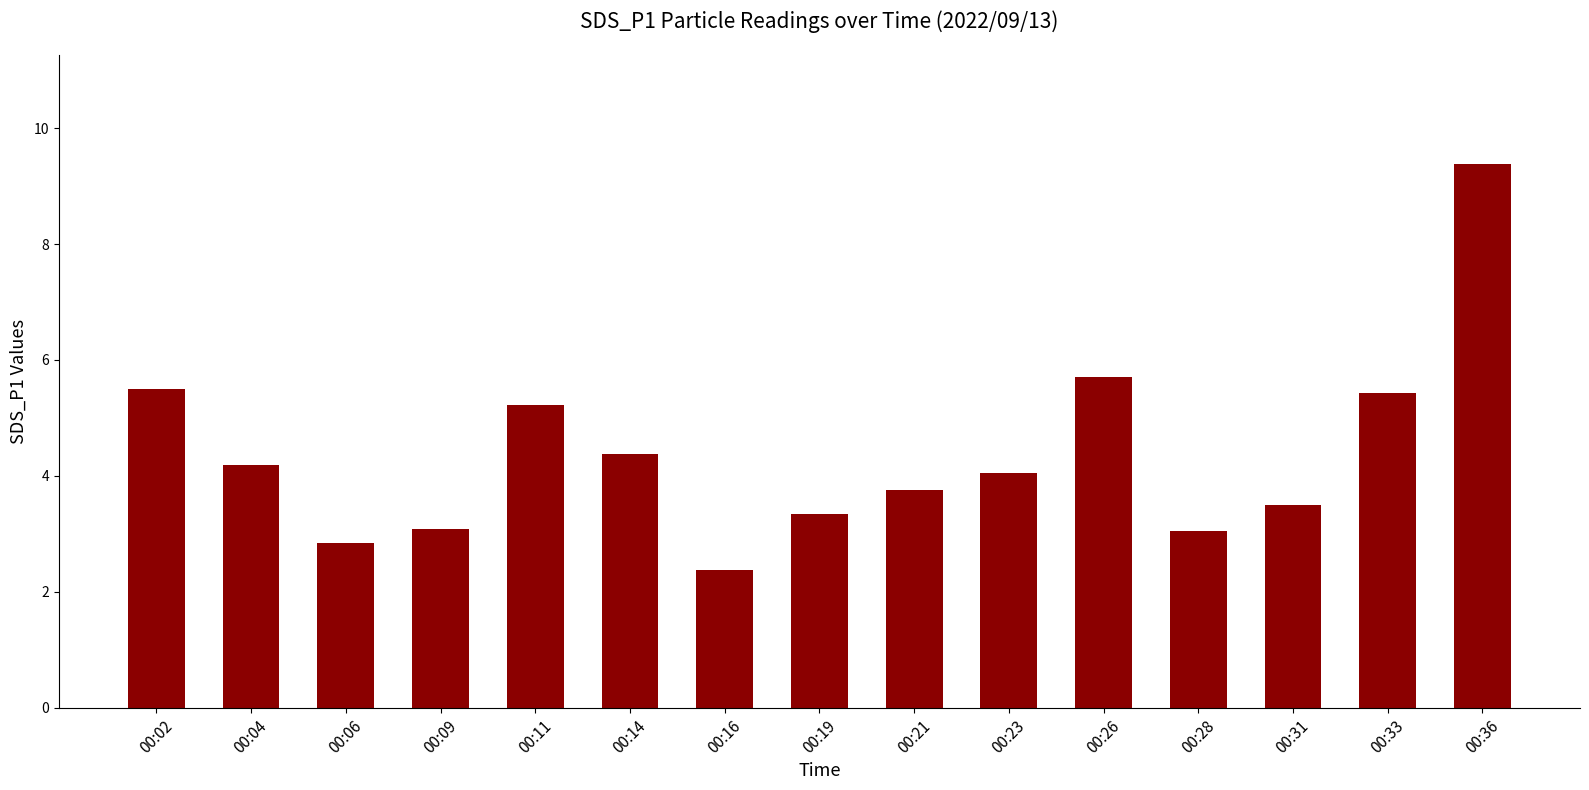

At which category does the chart reach its peak across all series?

00:36